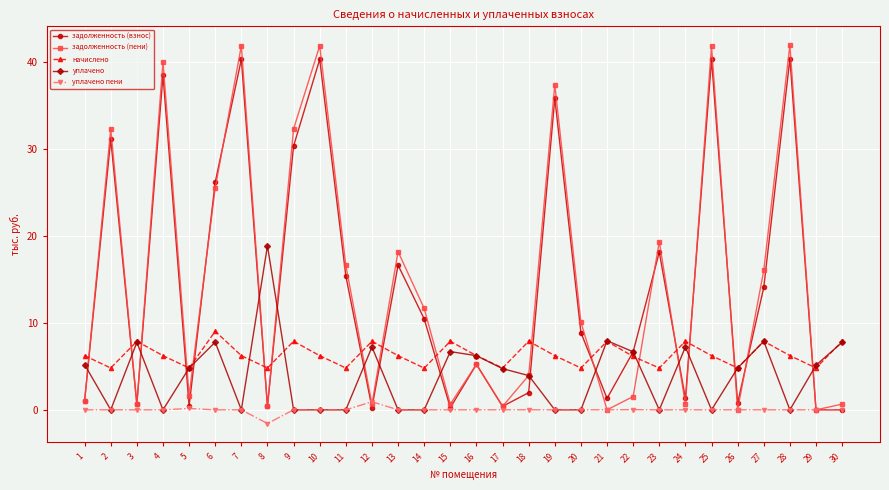

At how many categories does at least one series exceed 39?

5